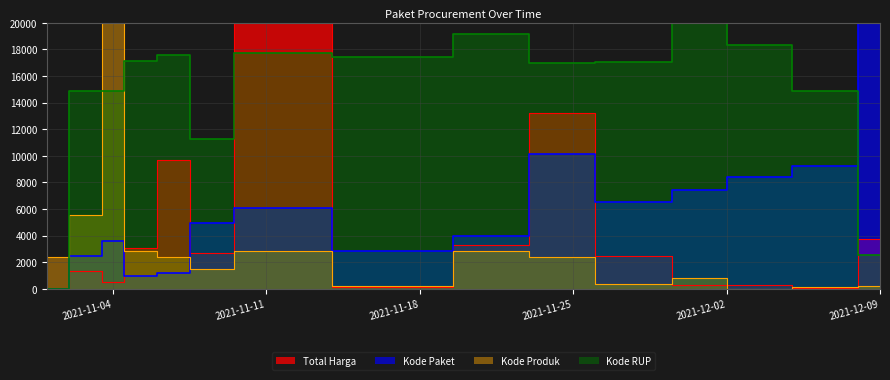

The value of Total Harga at 2021-11-24 is 18595.2. True or false?

False